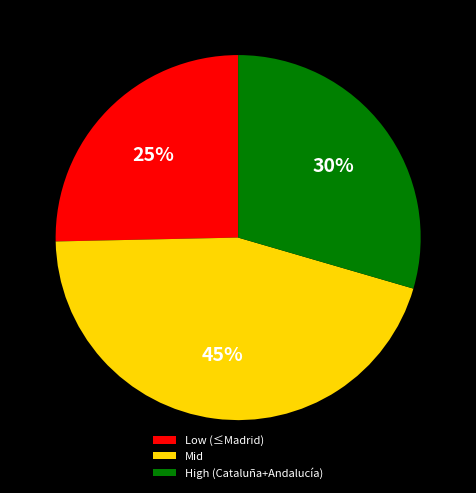

Is there a majority slice in this chart?

No